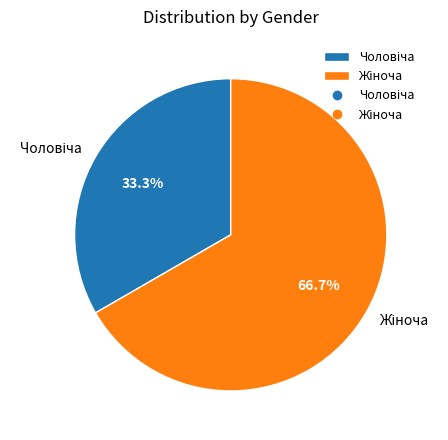

Which slice is the largest?

Жіноча